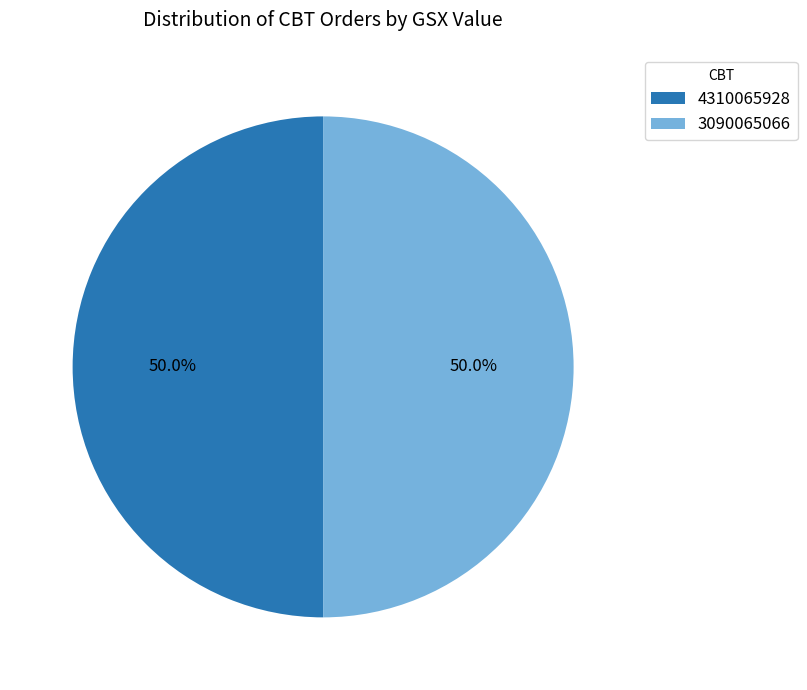

Do 3090065066 and 4310065928 together represent more than half of the pie?

Yes